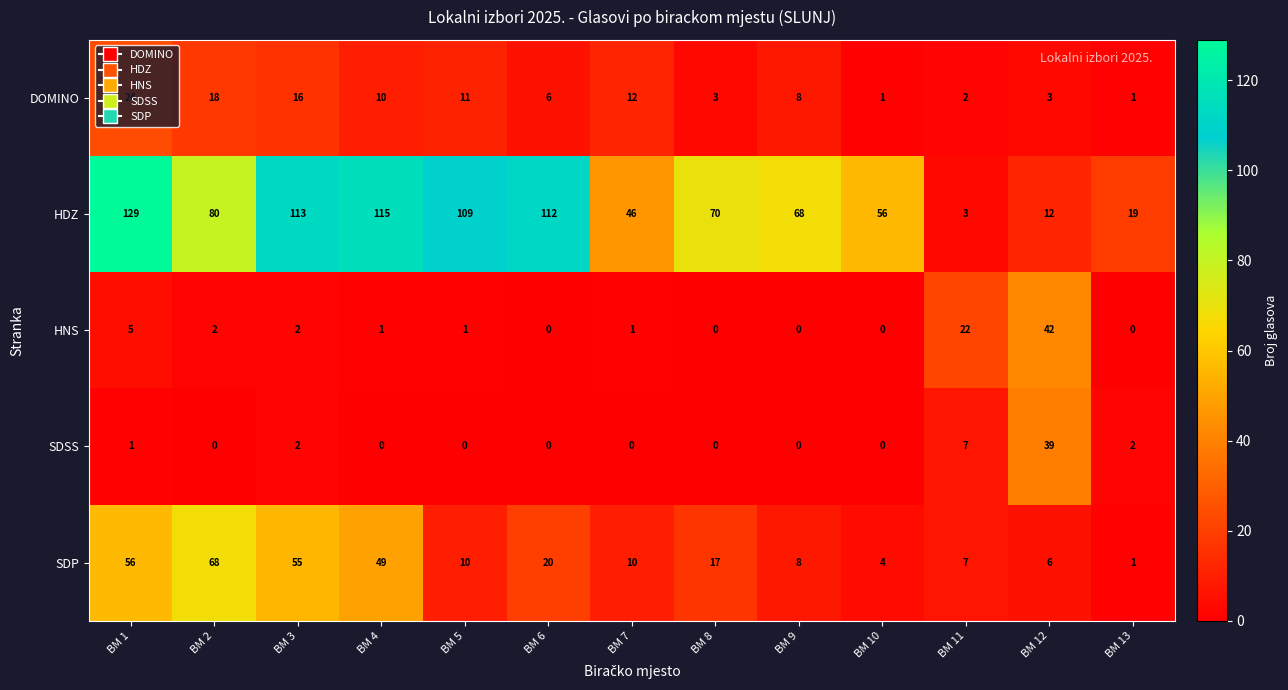

At BM 1, list the series in order from smallest to largest.

SDSS, HNS, DOMINO, SDP, HDZ